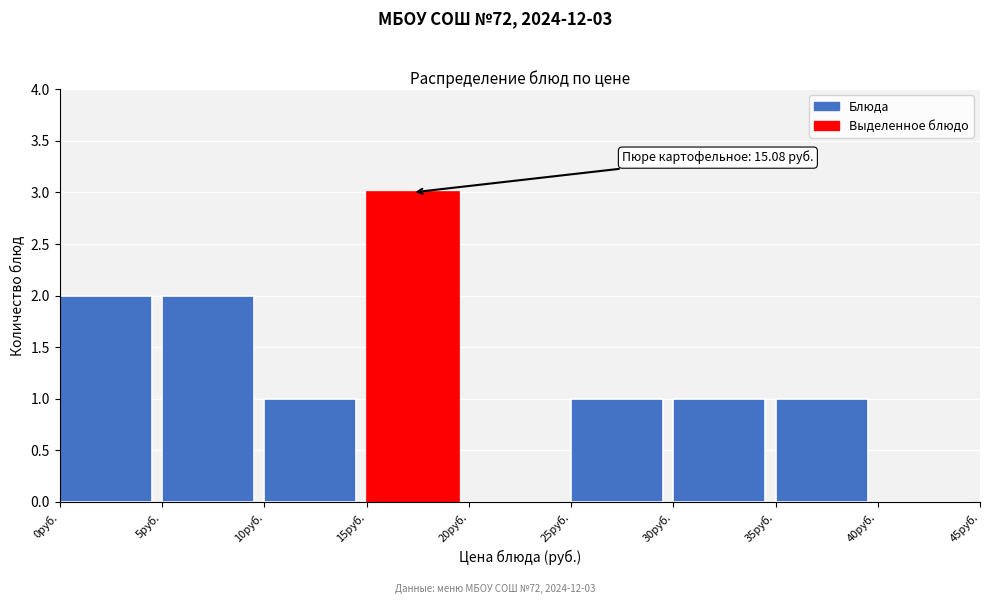

Which range on the x-axis has the tallest bar?

15 to 20